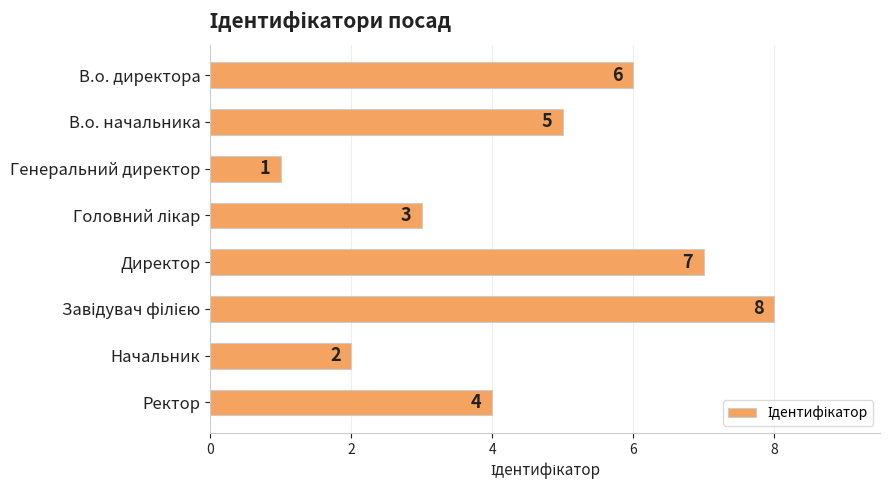

The chart shows a value of 6 at В.о. директора. True or false?

True